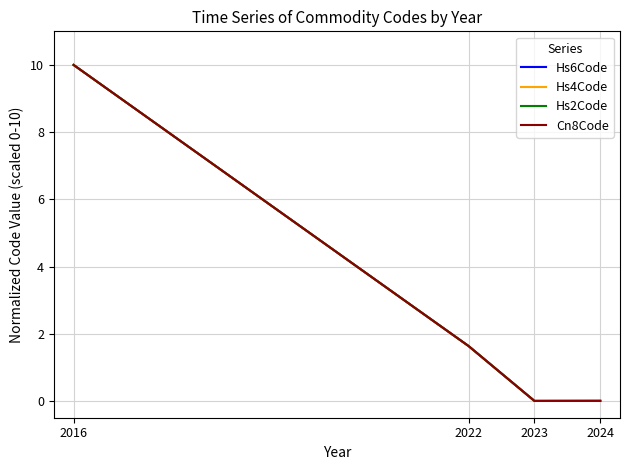

How many categories are shown in the chart?

4